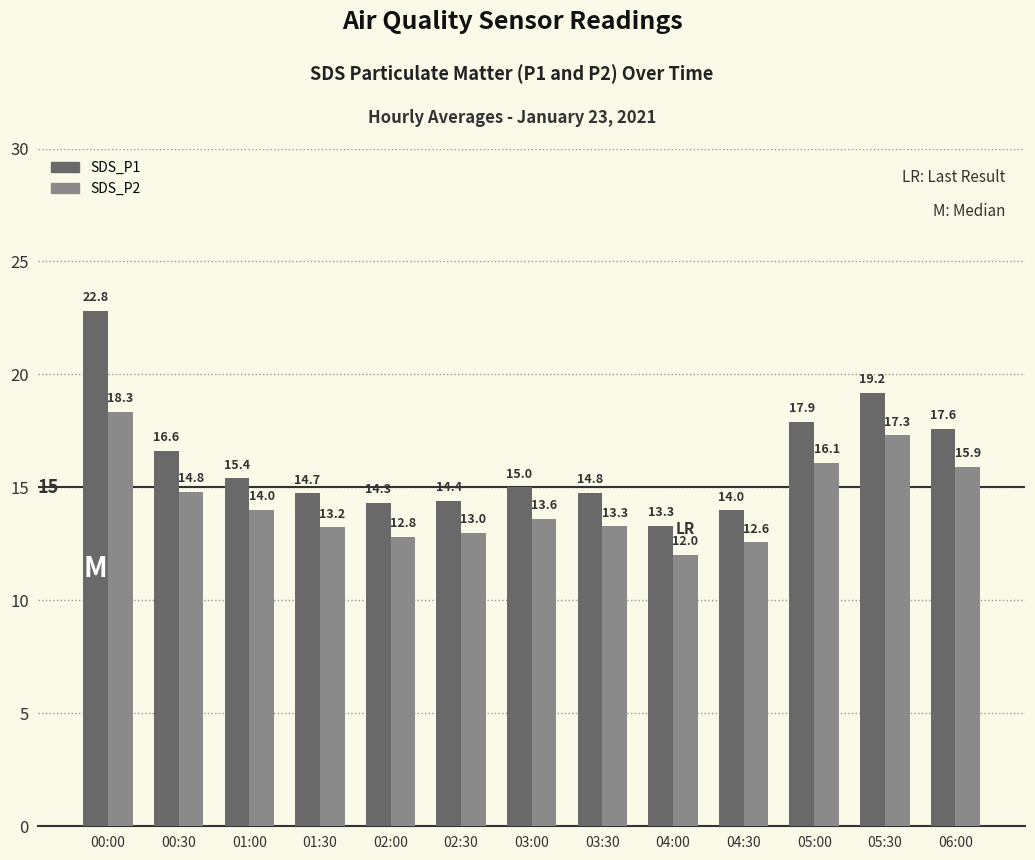

What is the smallest value displayed?

12.0